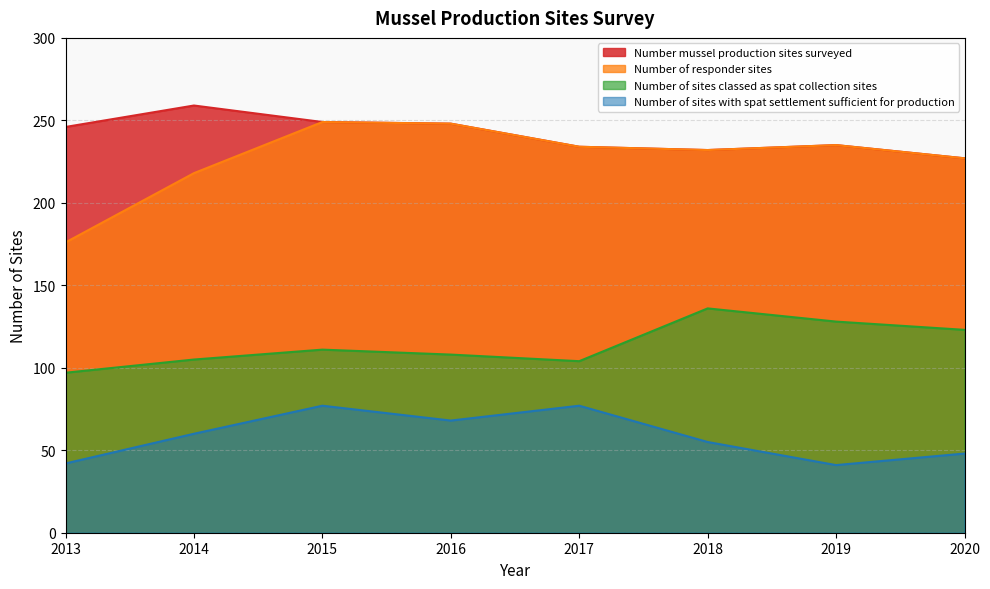

What is the sum of the Number of sites classed as spat collection sites values at 2020 and 2014?

228